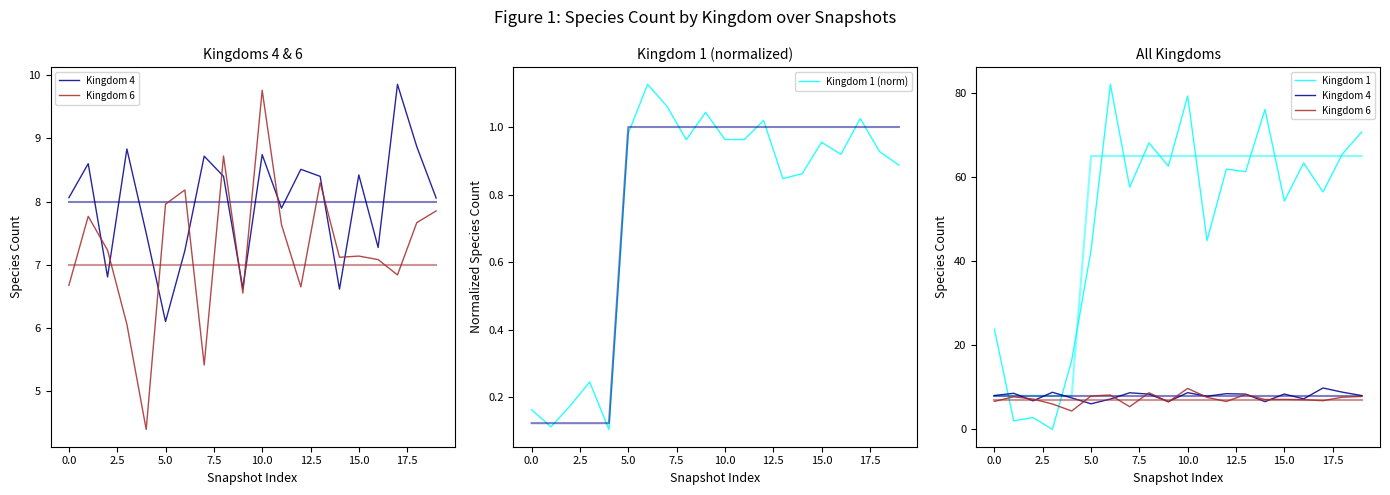

Which category has the highest value in the Kingdom 6 series?

10